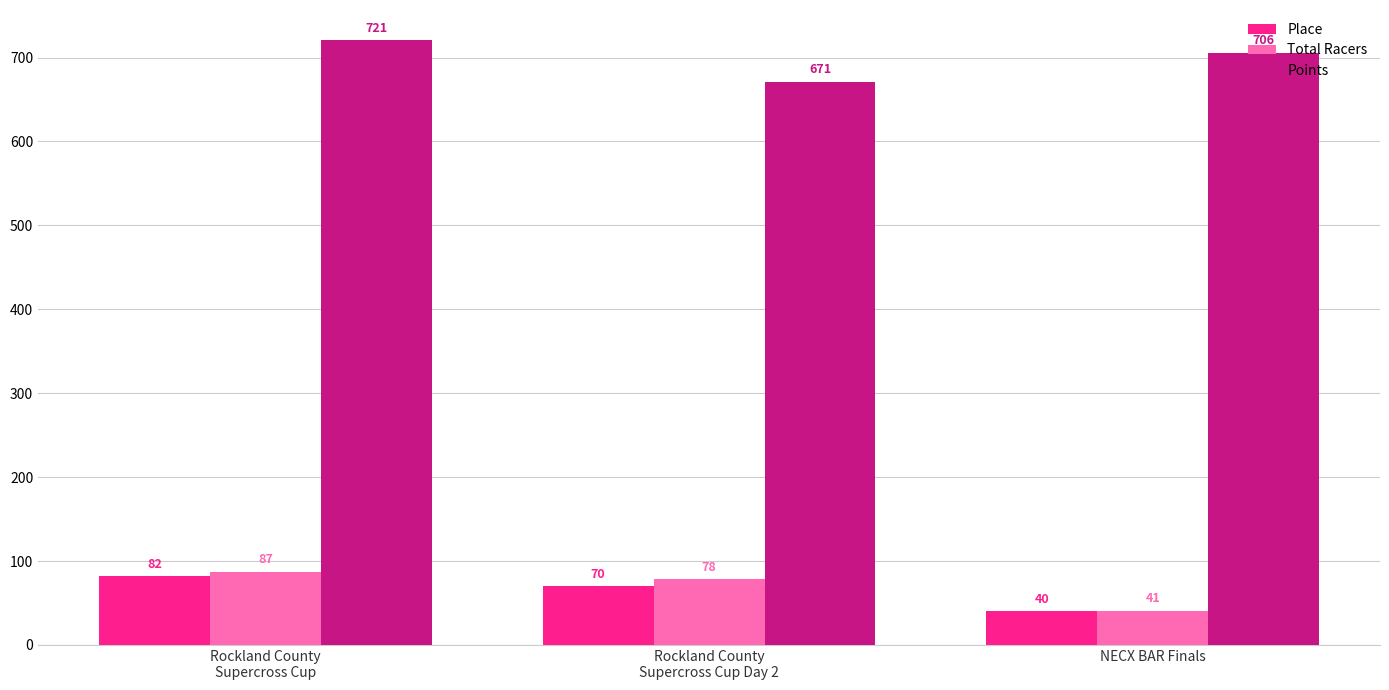

Which label corresponds to the largest value in the chart?

Rockland County
Supercross Cup